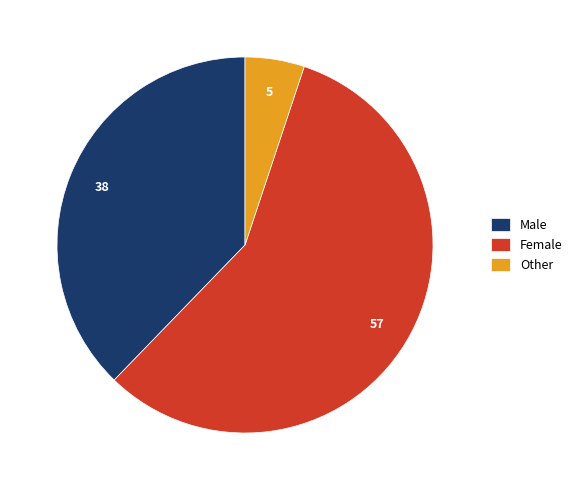

Do Other and Female together represent more than half of the pie?

Yes